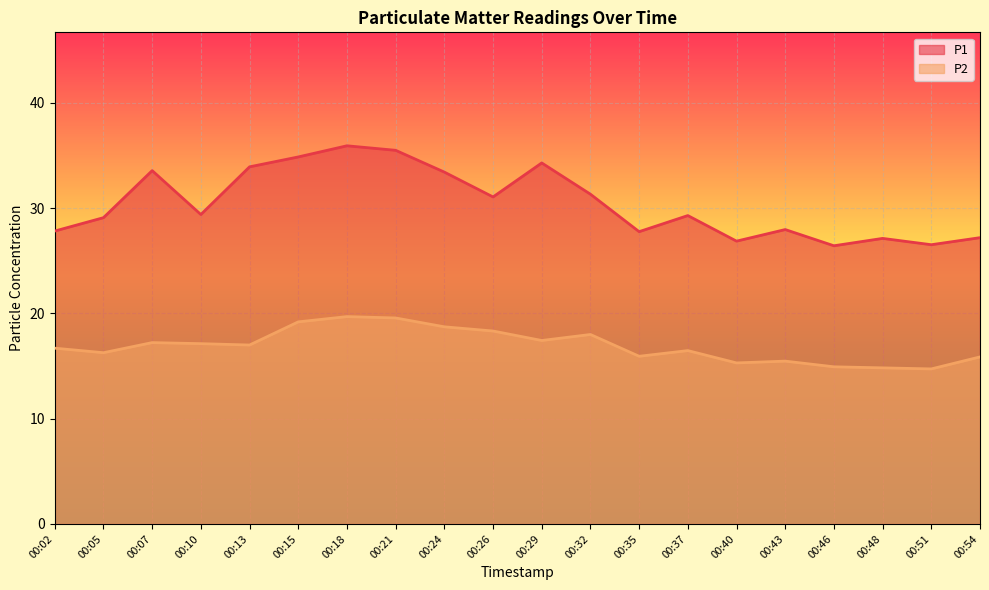

Count the number of categories in the chart.

20